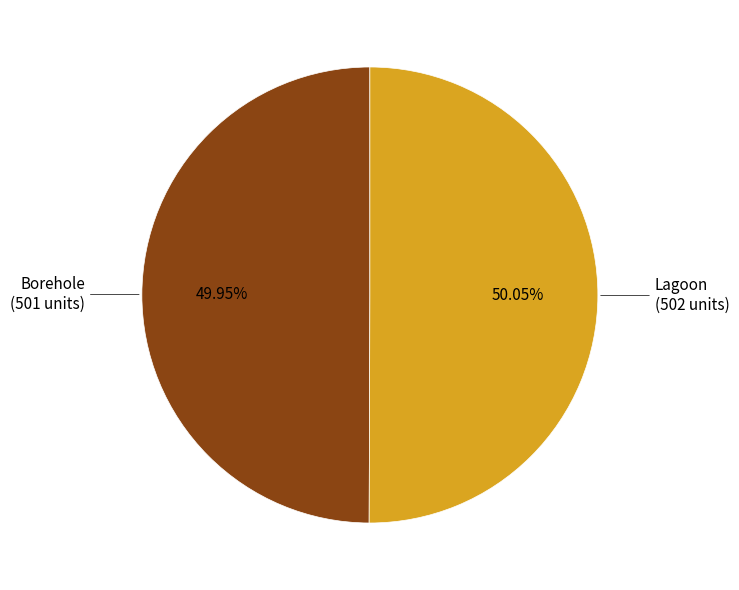

Does any single category account for the majority?

Yes